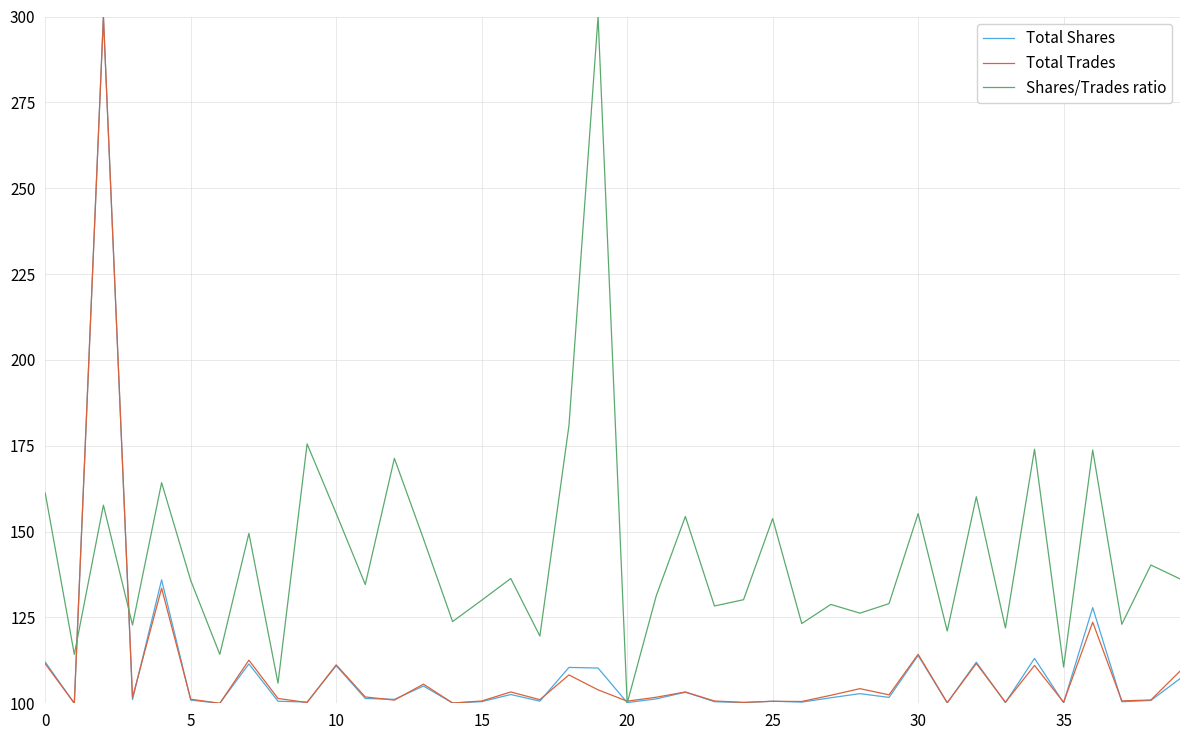

What is the minimum value for Total Trades?

100.0